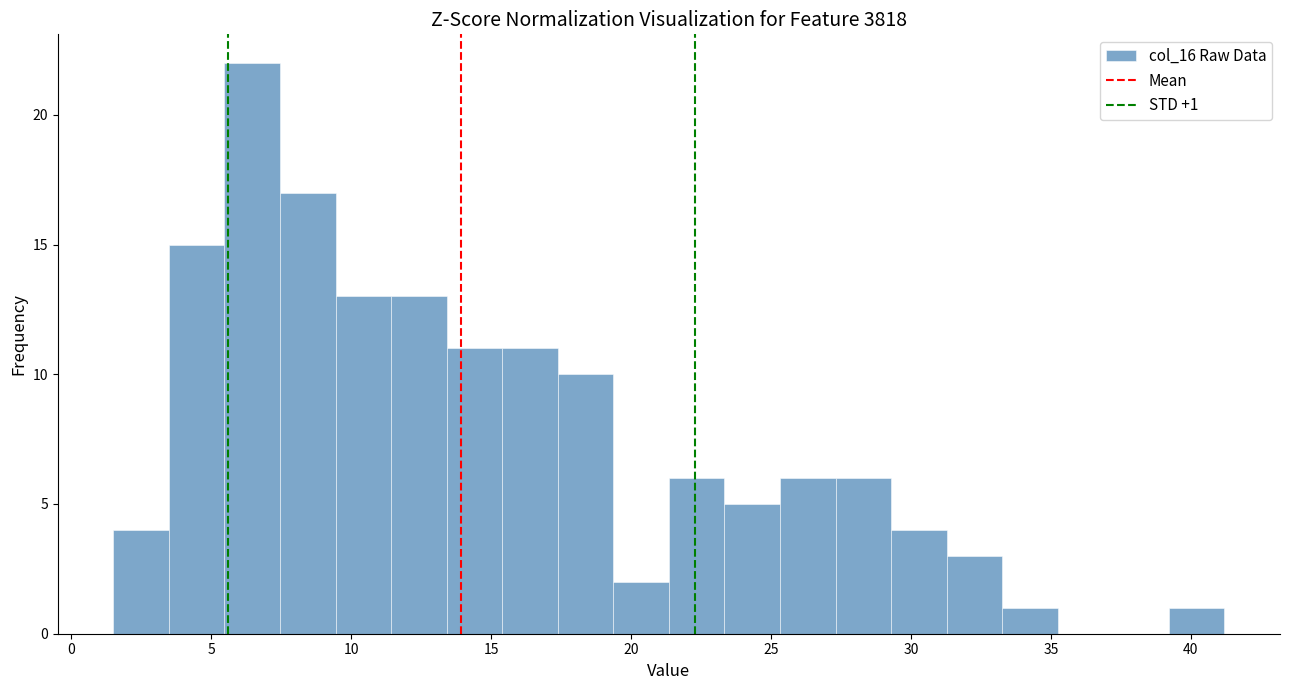

Around what value on the x-axis is the tallest bar? Give the approximate position of its centre, as read against the axis.

6.5